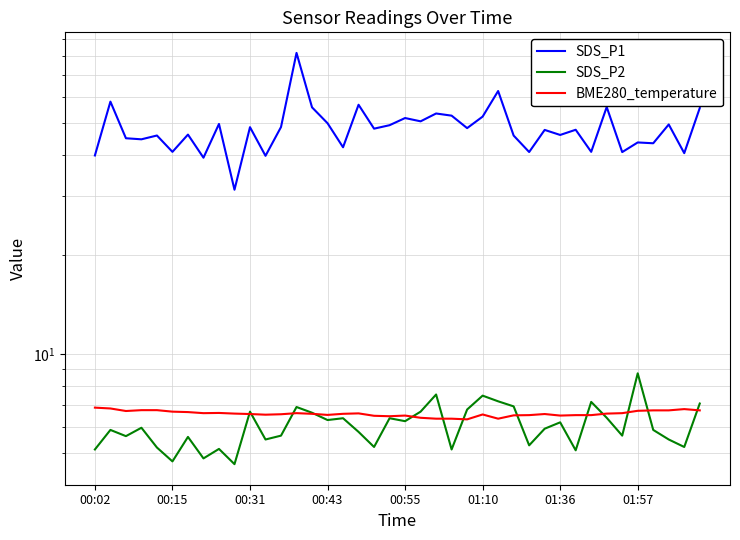

What are all the series names shown in the legend?

SDS_P1, SDS_P2, BME280_temperature